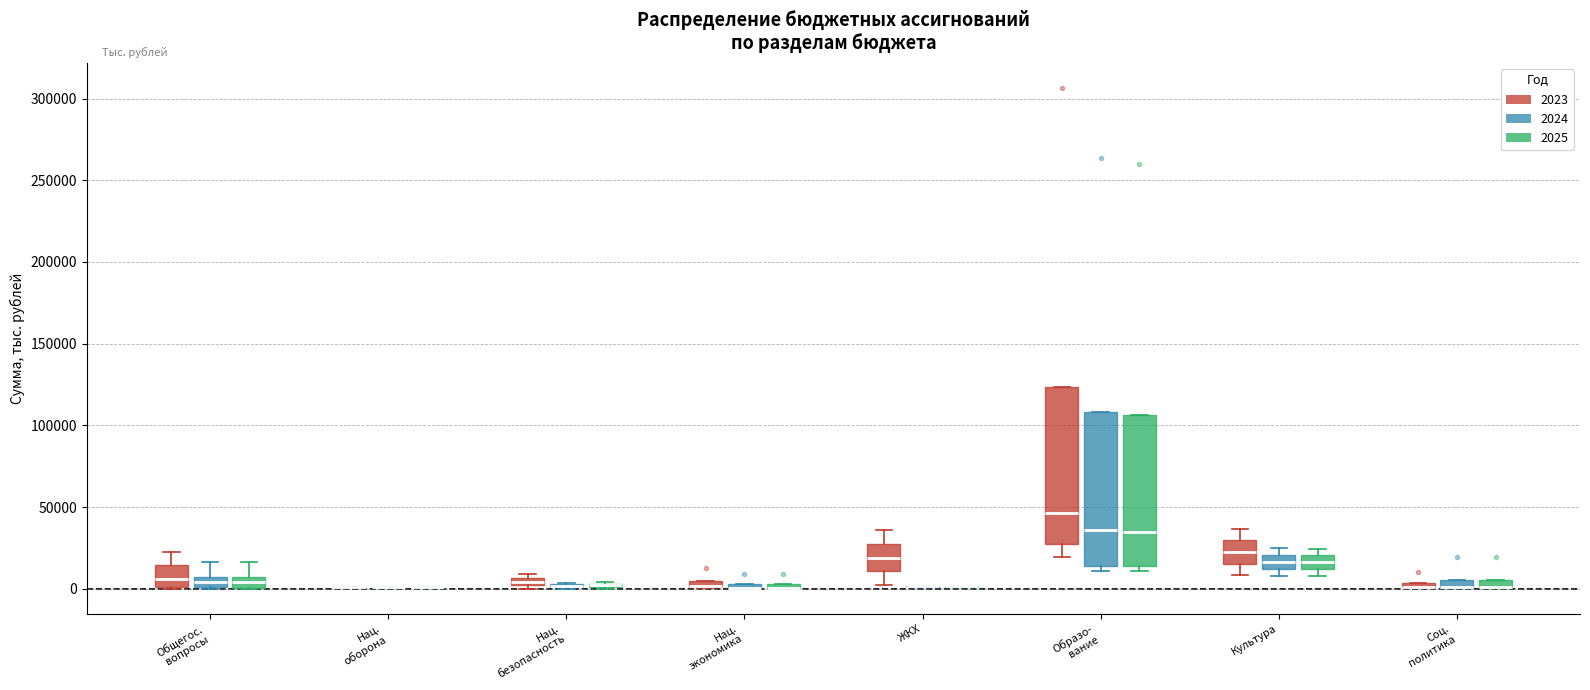

Where is the lower edge of the box for Нац. экономика (2025) on the y-axis? The values are not printed on the chart, so give them approximately, as read against the axis.

0